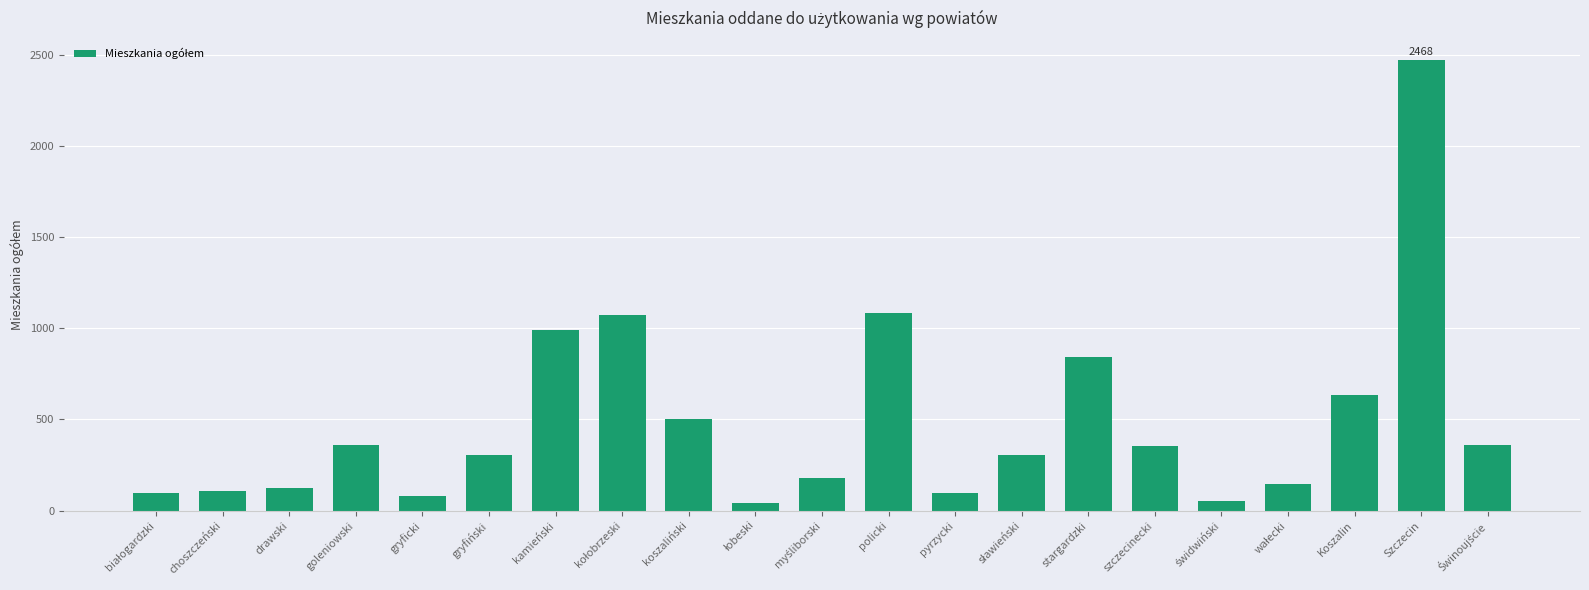

What is the difference between the second highest and minimum values?

1045